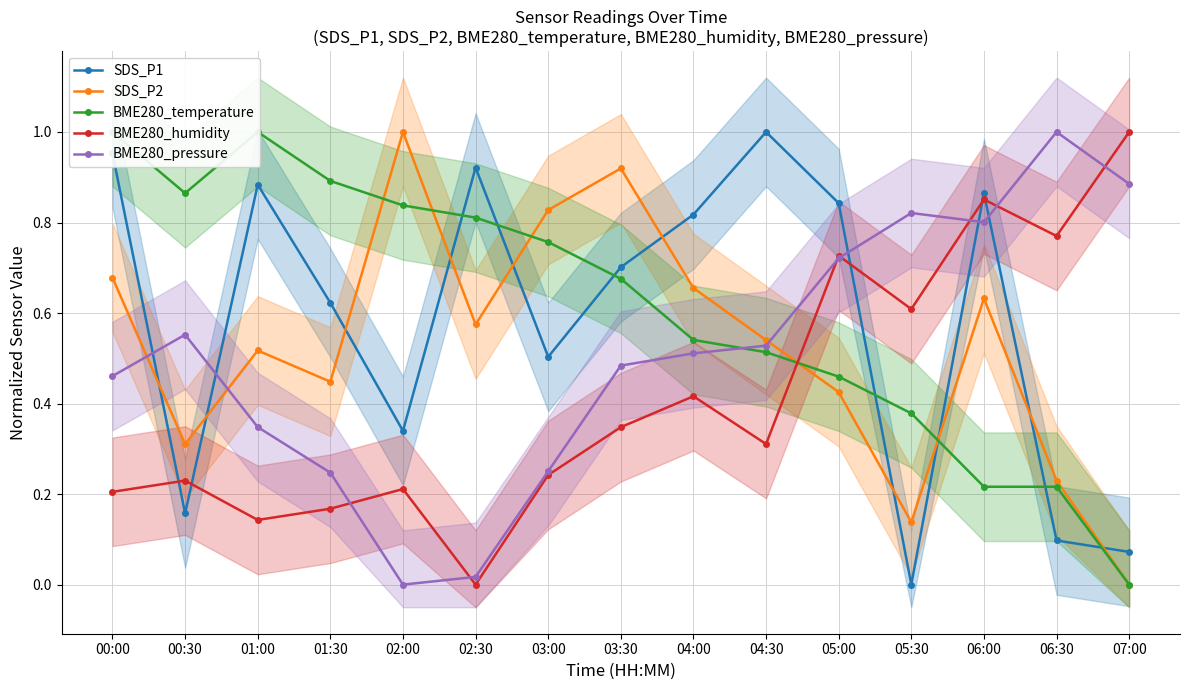

List the series in order of their peak value, lowest first.

SDS_P1, SDS_P2, BME280_temperature, BME280_humidity, BME280_pressure